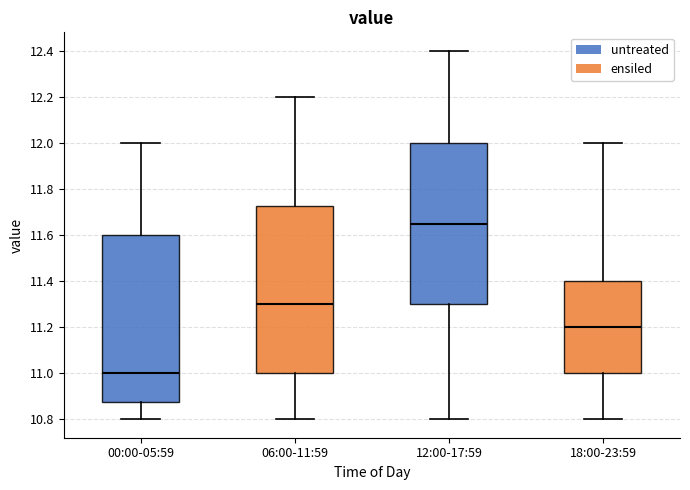

Where does the median line of the box for 18:00-23:59 sit on the y-axis? The values are not printed on the chart, so give them approximately, as read against the axis.

11.20